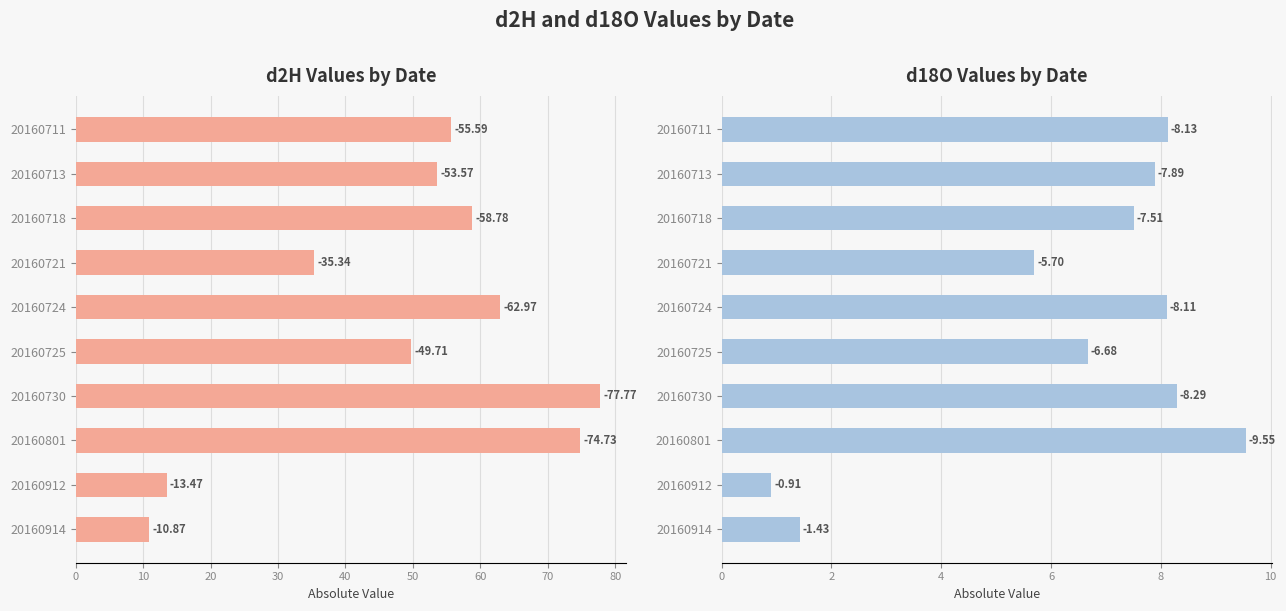

How many bars are there in each group?

2